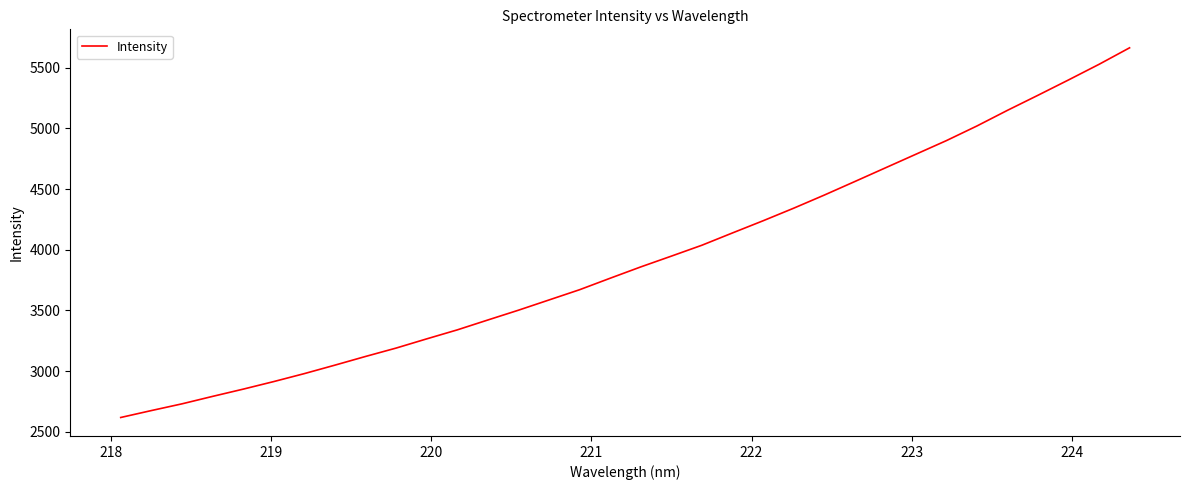

How many lines are shown in the chart?

1